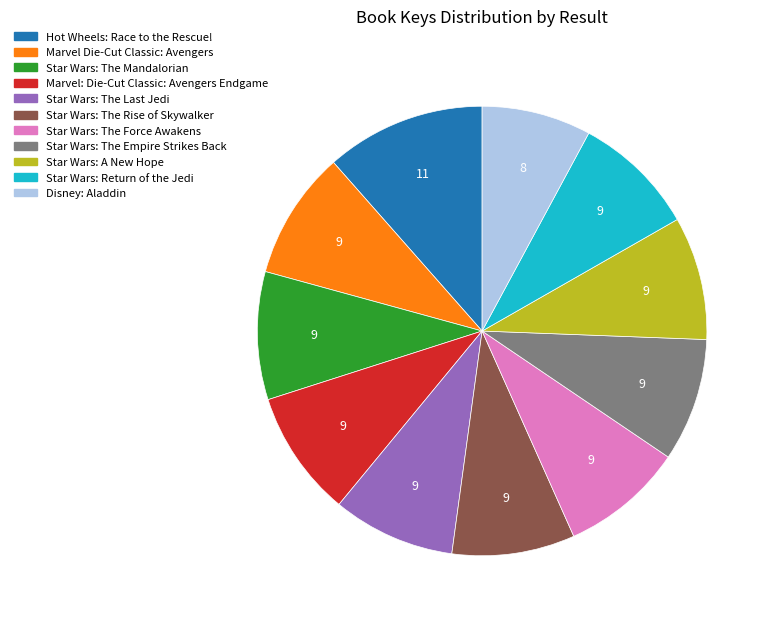

Do Star Wars: The Force Awakens and Star Wars: The Empire Strikes Back together represent more than half of the pie?

No